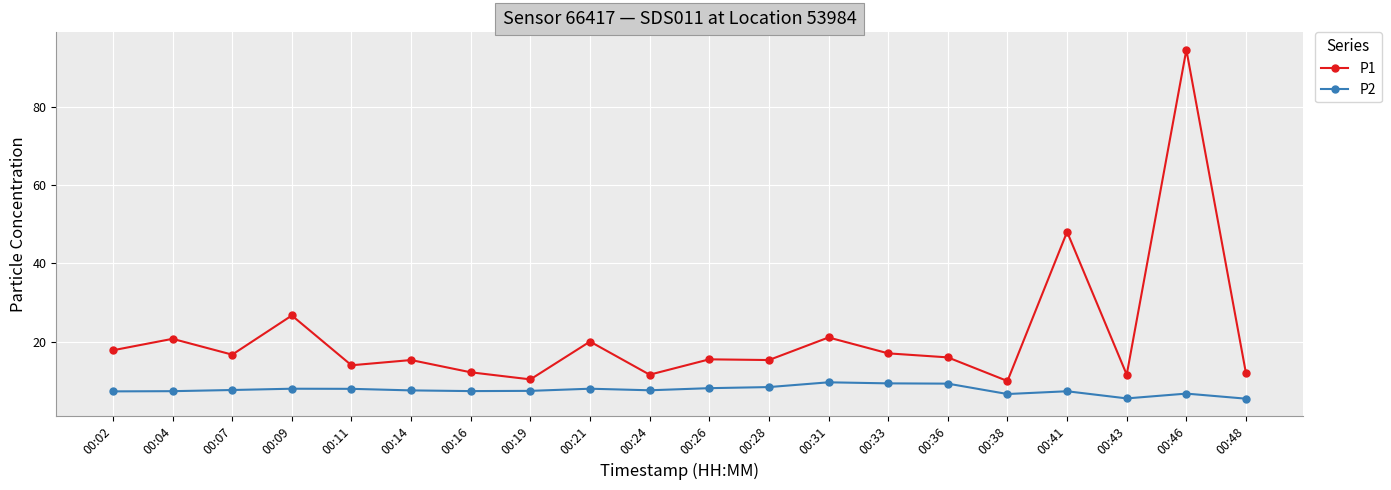

Between 00:14 and 00:46, which series saw the biggest shift?

P1